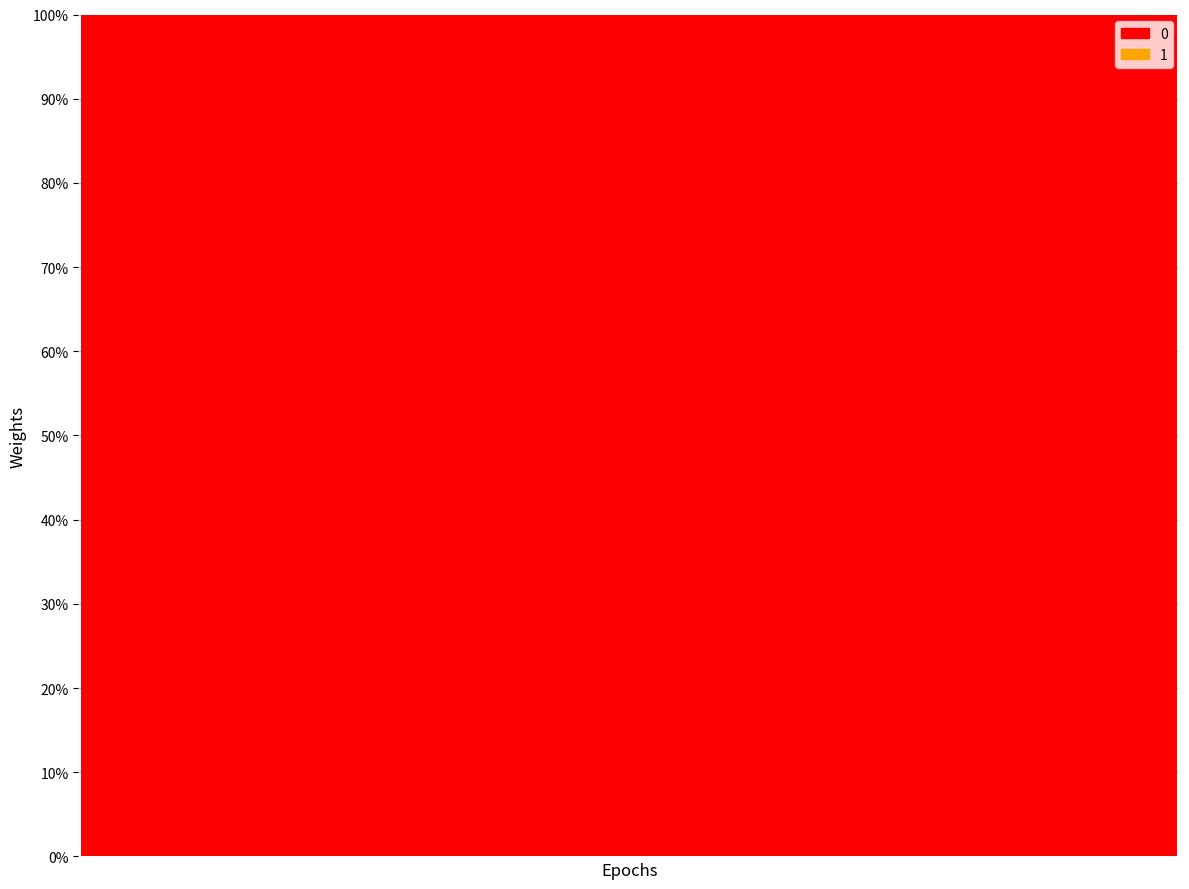

How many bars are there in total?

40